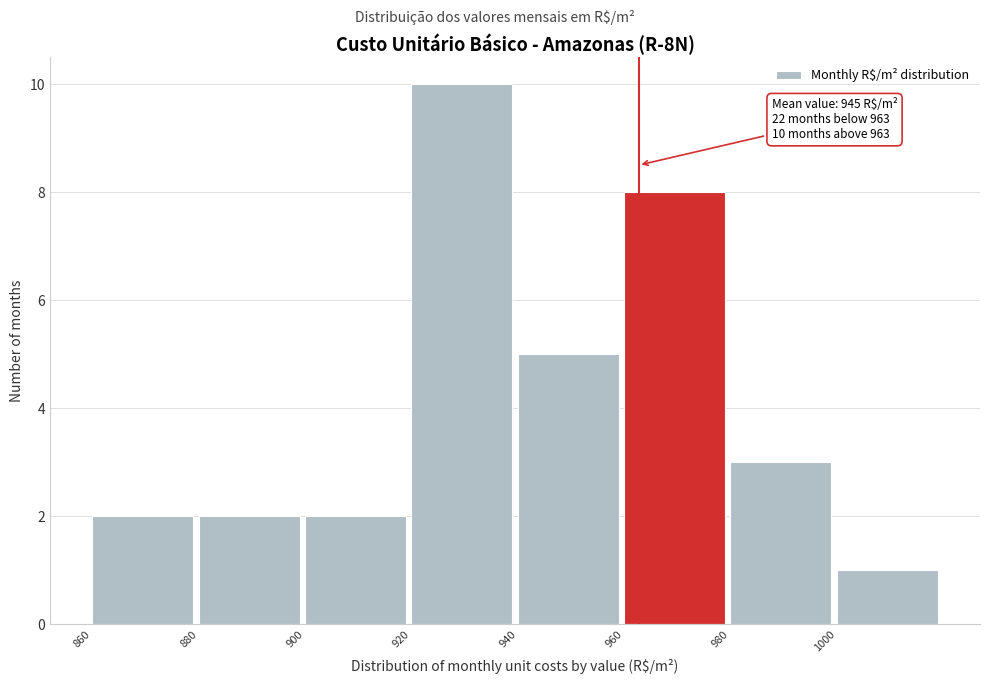

Over which range of the x-axis is the bar tallest?

920 to 940